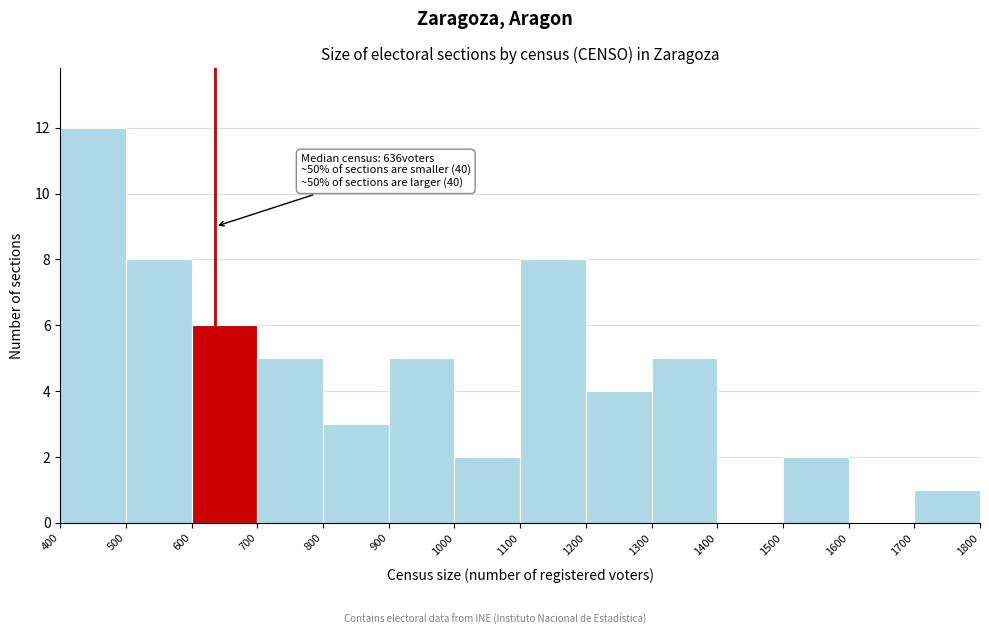

Over which range of the x-axis is the bar tallest?

400 to 500